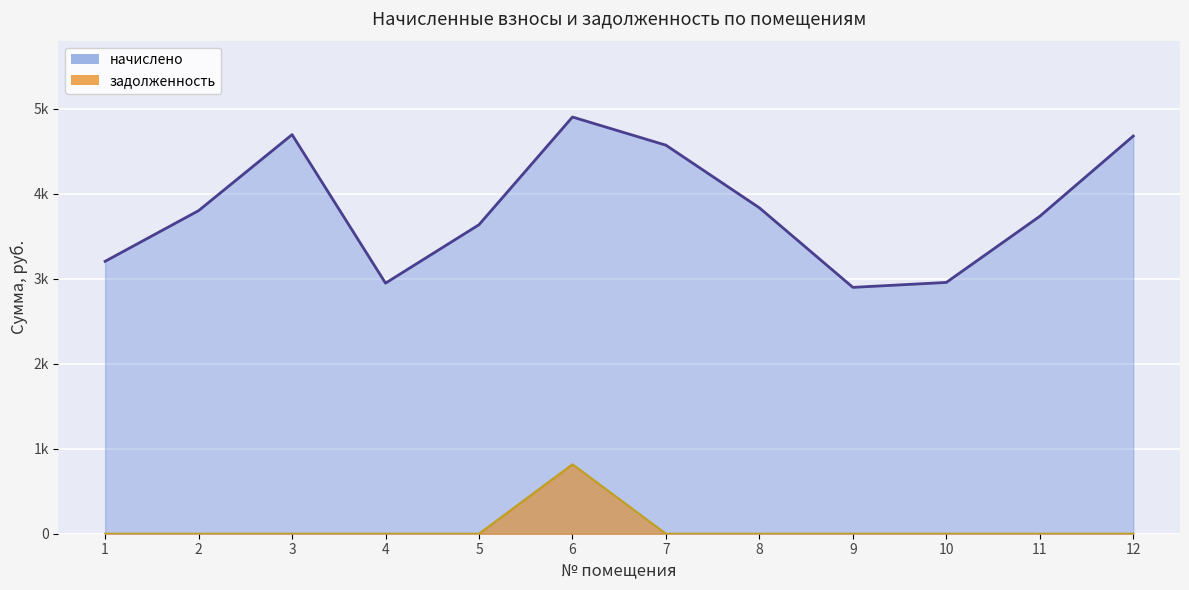

Where is the first local maximum for начислено?

3